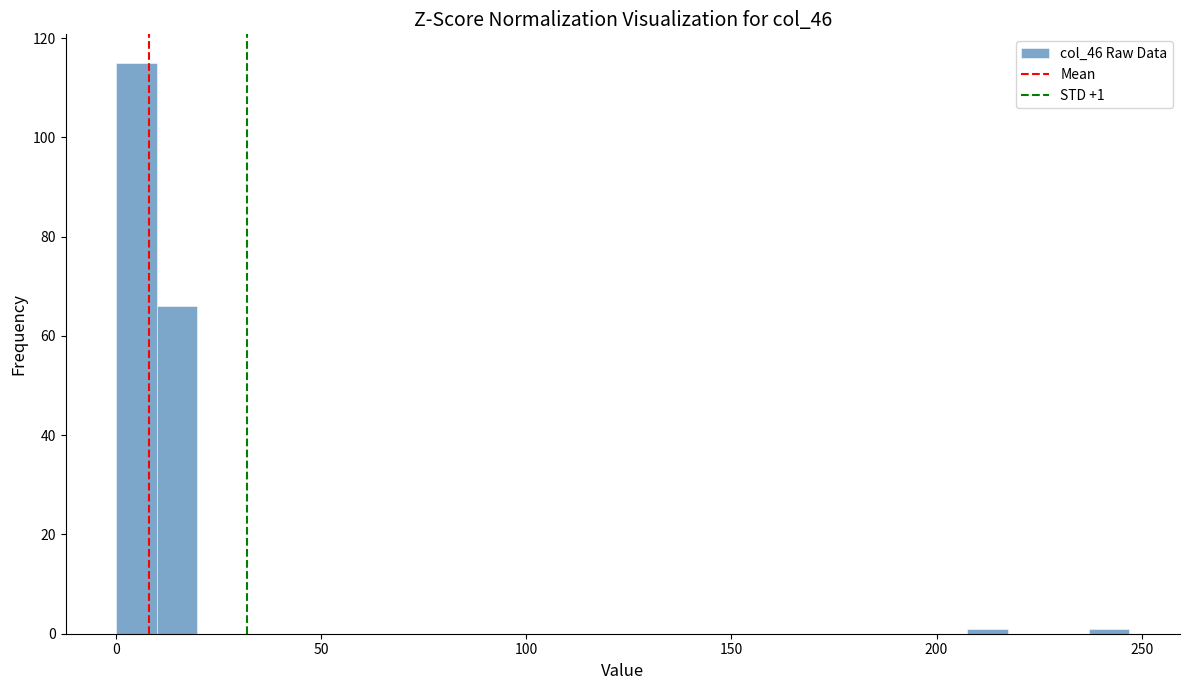

Around what value on the x-axis is the tallest bar? Give the approximate position of its centre, as read against the axis.

5